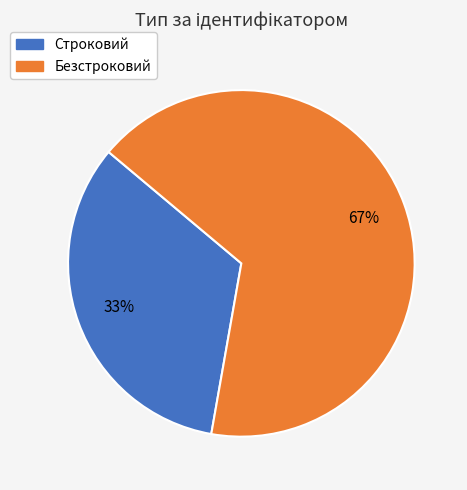

The Строковий slice represents 46% of the pie. True or false?

False